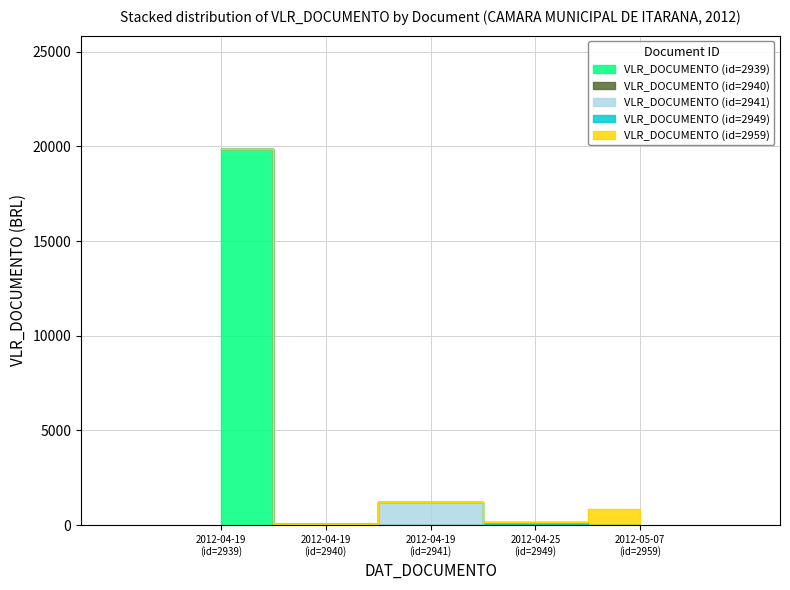

Is this an area chart (filled region under the line)?

No